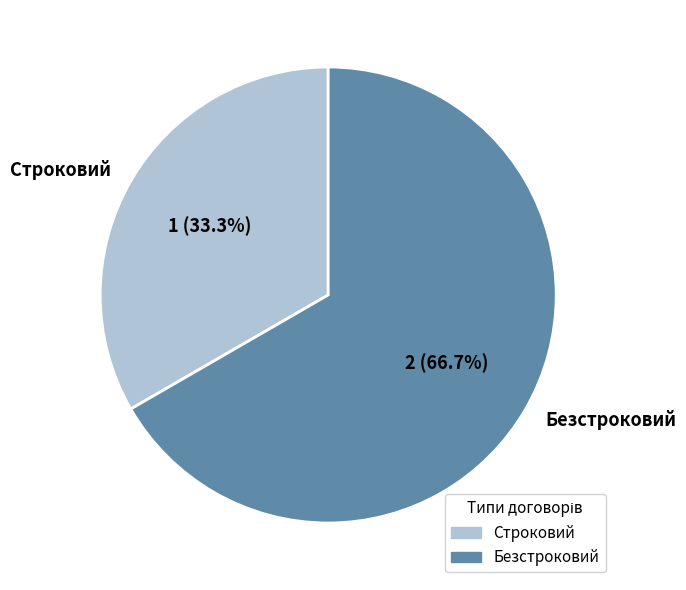

What is the total percentage of Безстроковий and Строковий?

100.0%